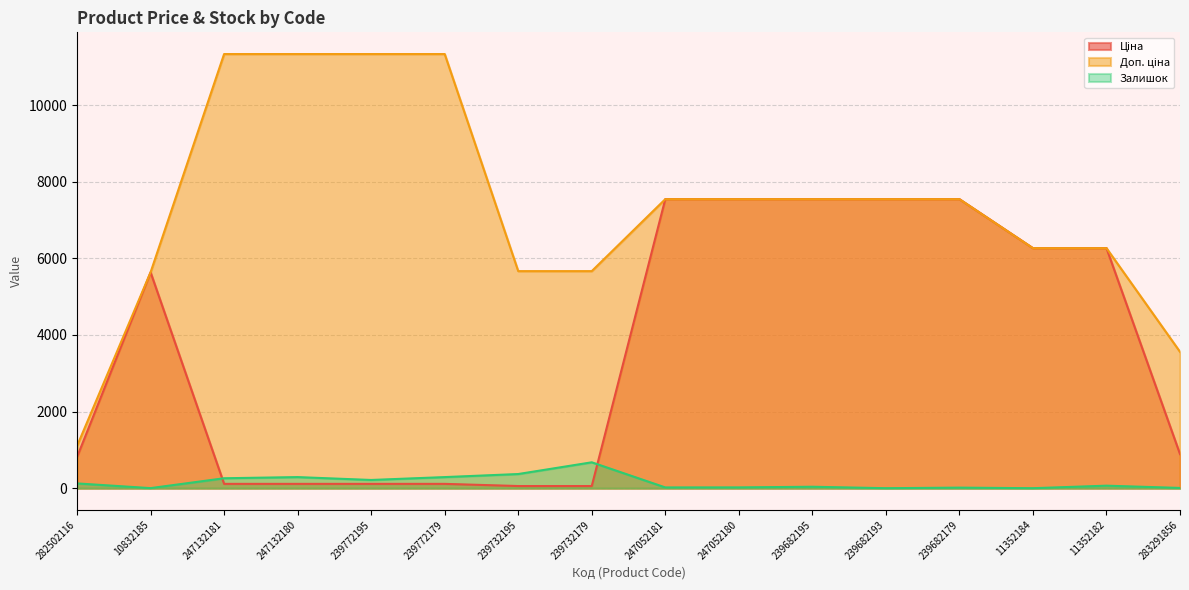

How many times do Ціна and Залишок cross each other?

2